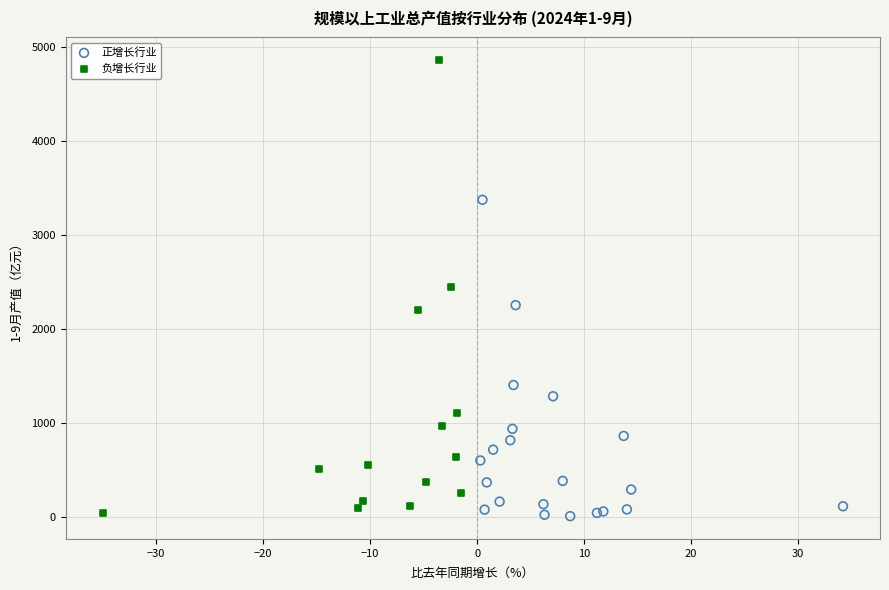

Which series contains the highest Y value?

负增长行业